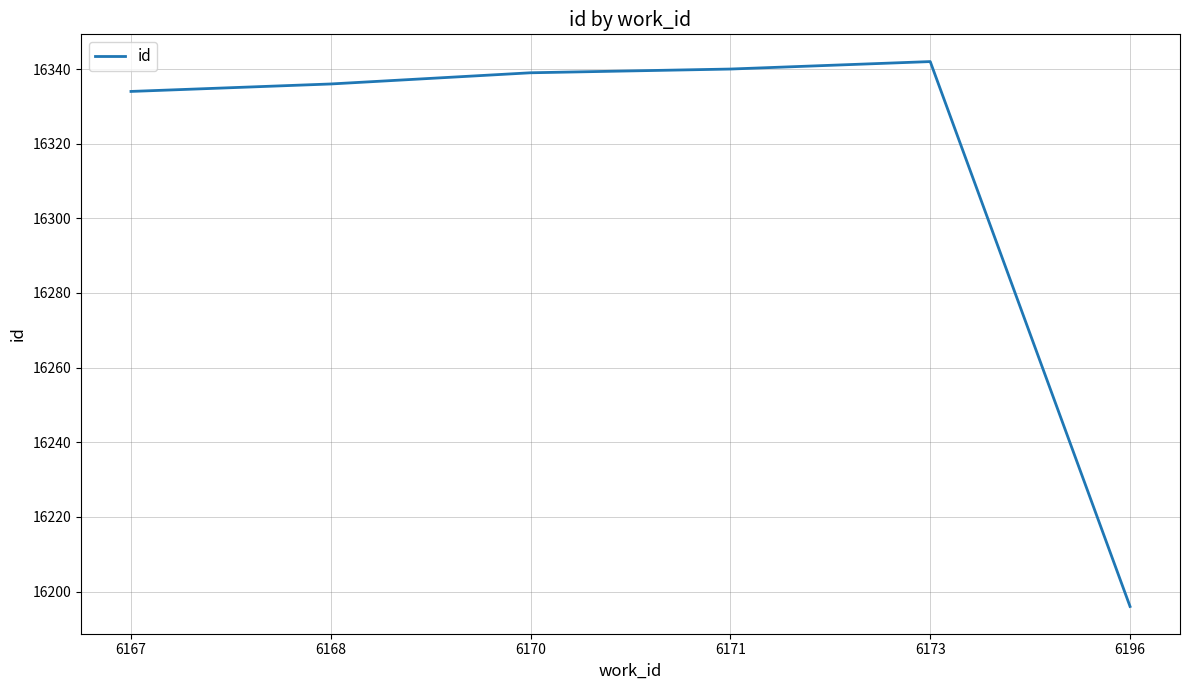

How many values are below 16339?

3